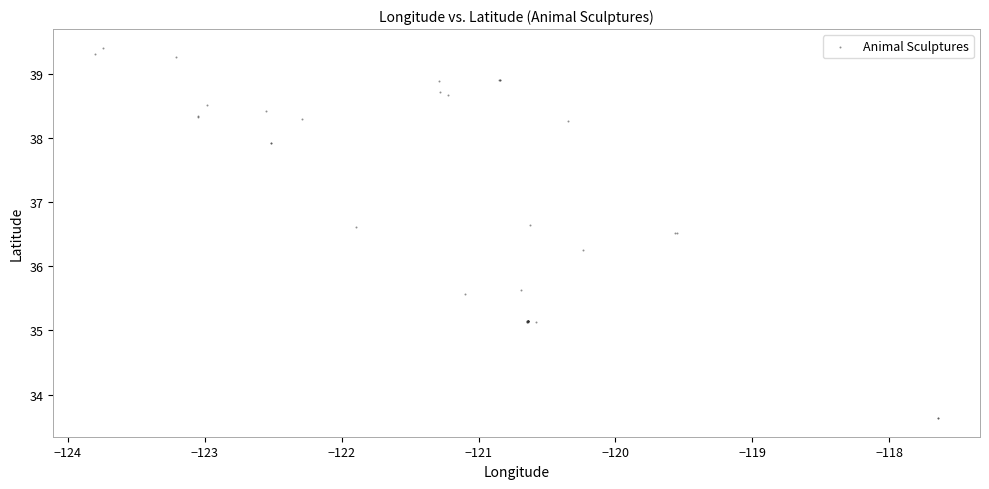

What Y value in the scatter plot is closest to 36?

36.3